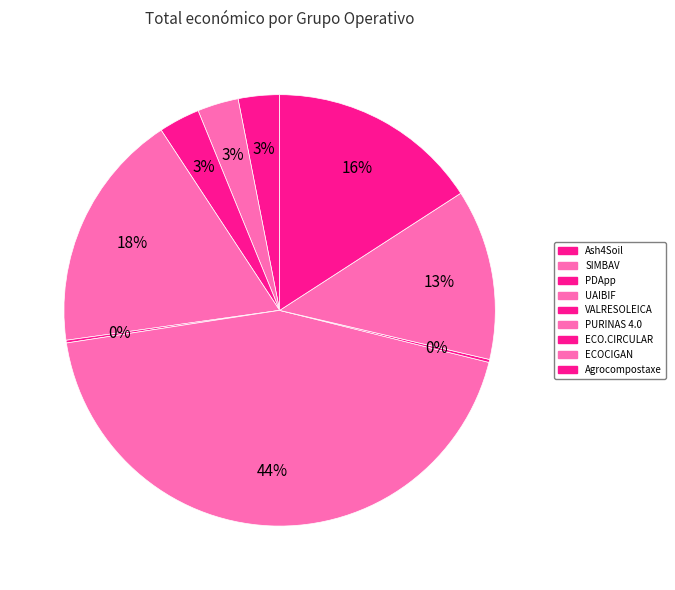

What is the change in value from UAIBIF to PURINAS 4.0?

+4997981